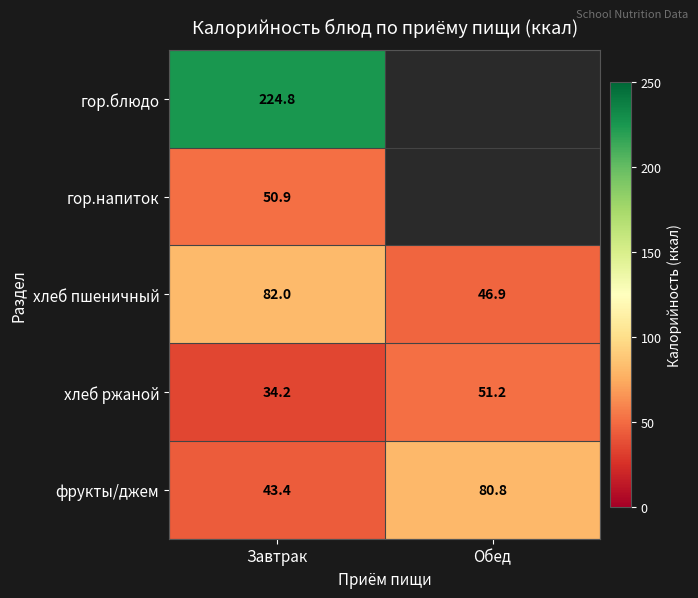

At how many categories does at least one series exceed 47?

2